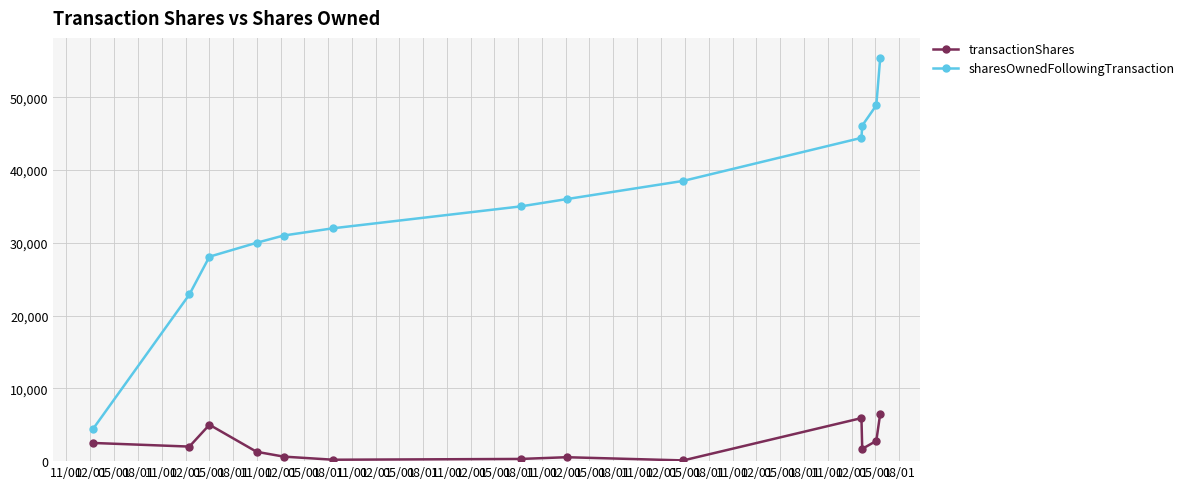

Which series has the largest total across all categories?

sharesOwnedFollowingTransaction